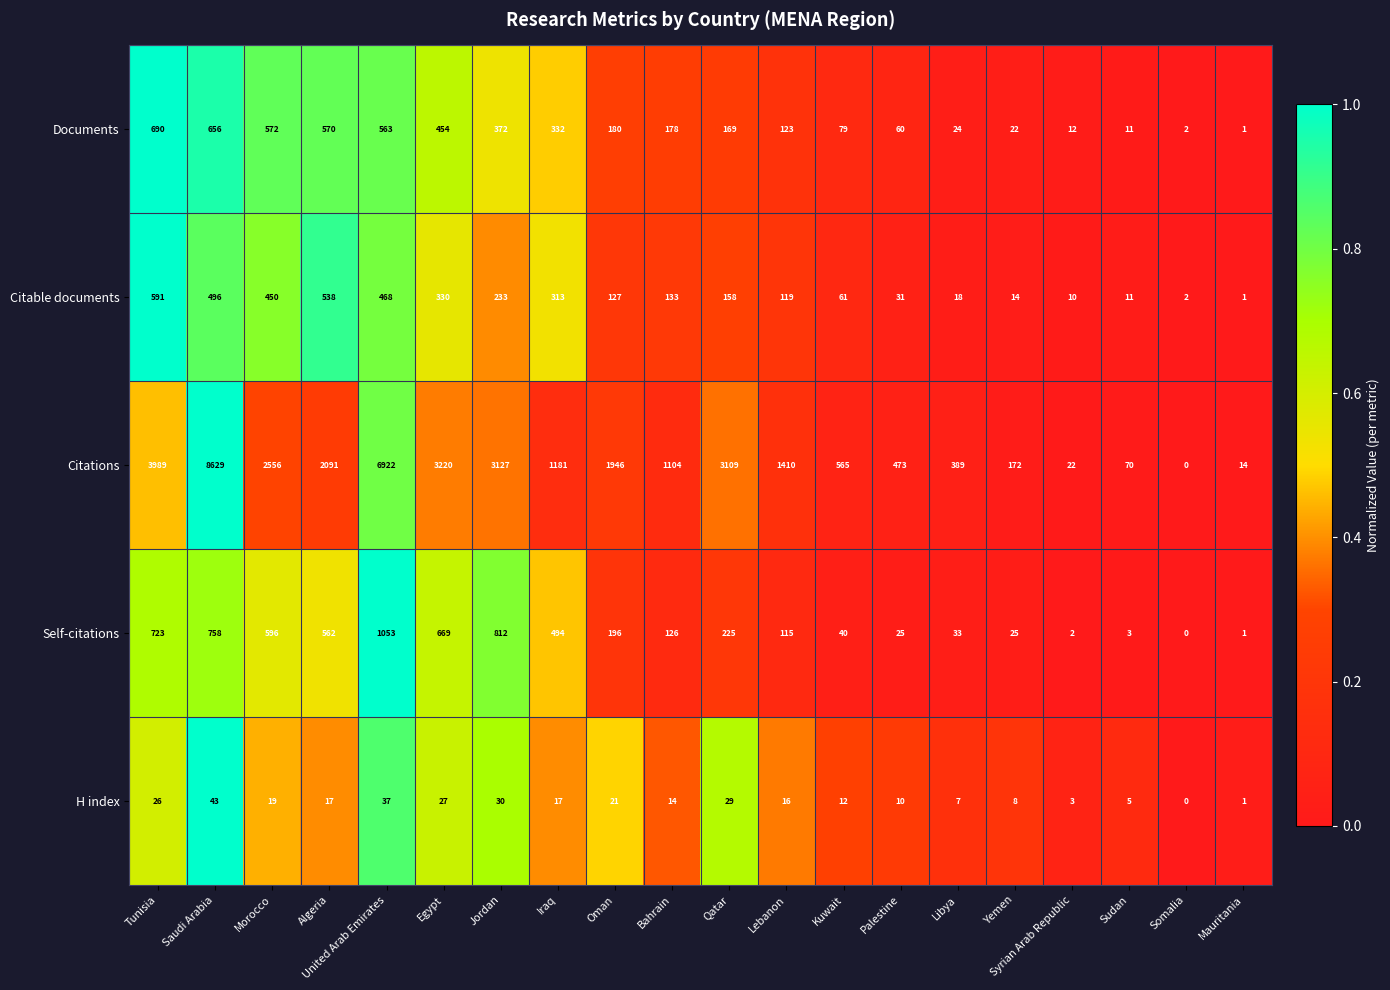

What is the sum of all Citations values?

40989